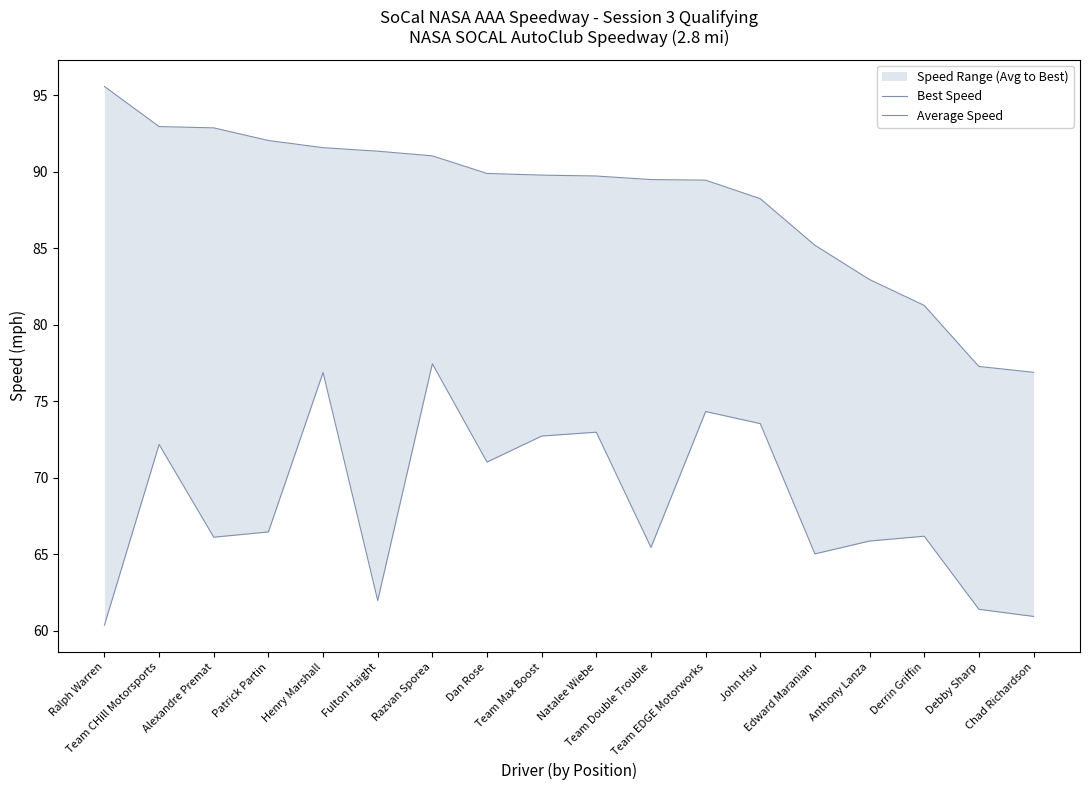

At which label does Average Speed first exceed 66?

Team CHill Motorsports